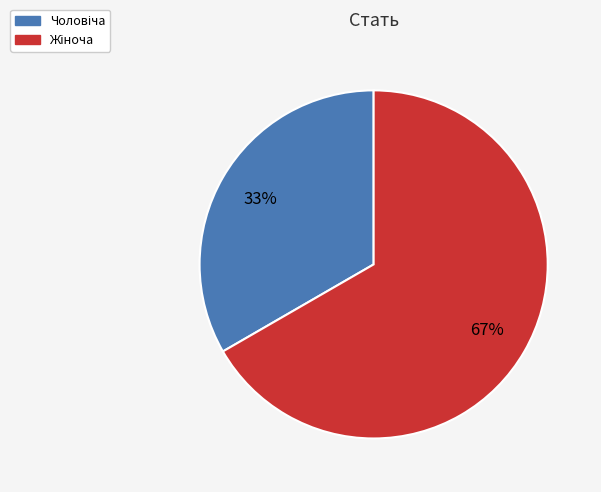

Is there a majority slice in this chart?

Yes